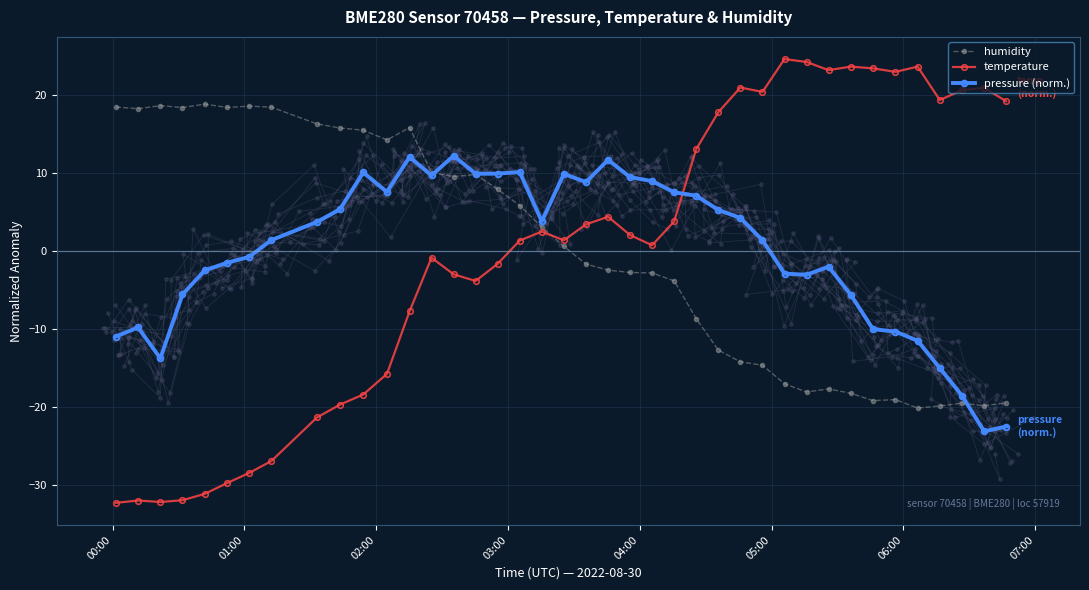

True or false: pressure (norm.) and temperature cross at least once.

True